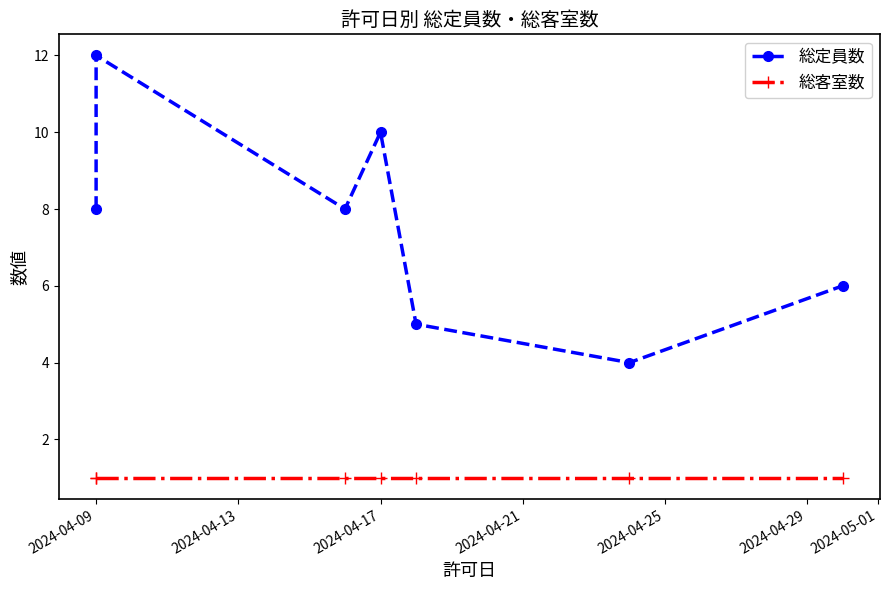

List the series in order of their peak value, lowest first.

総客室数, 総定員数